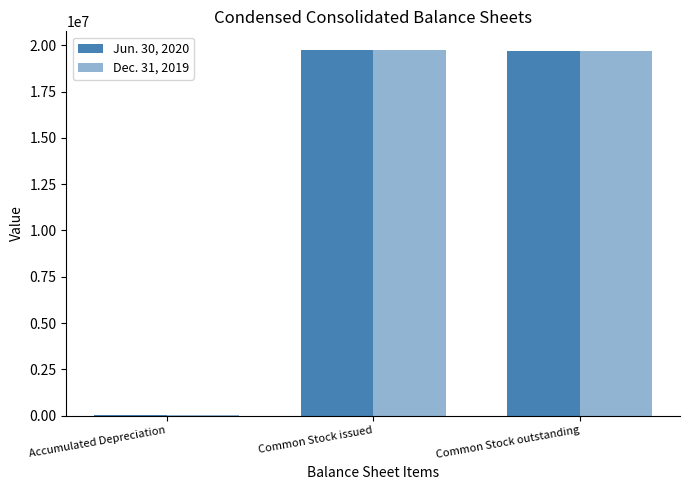

Are the bars horizontal?

No